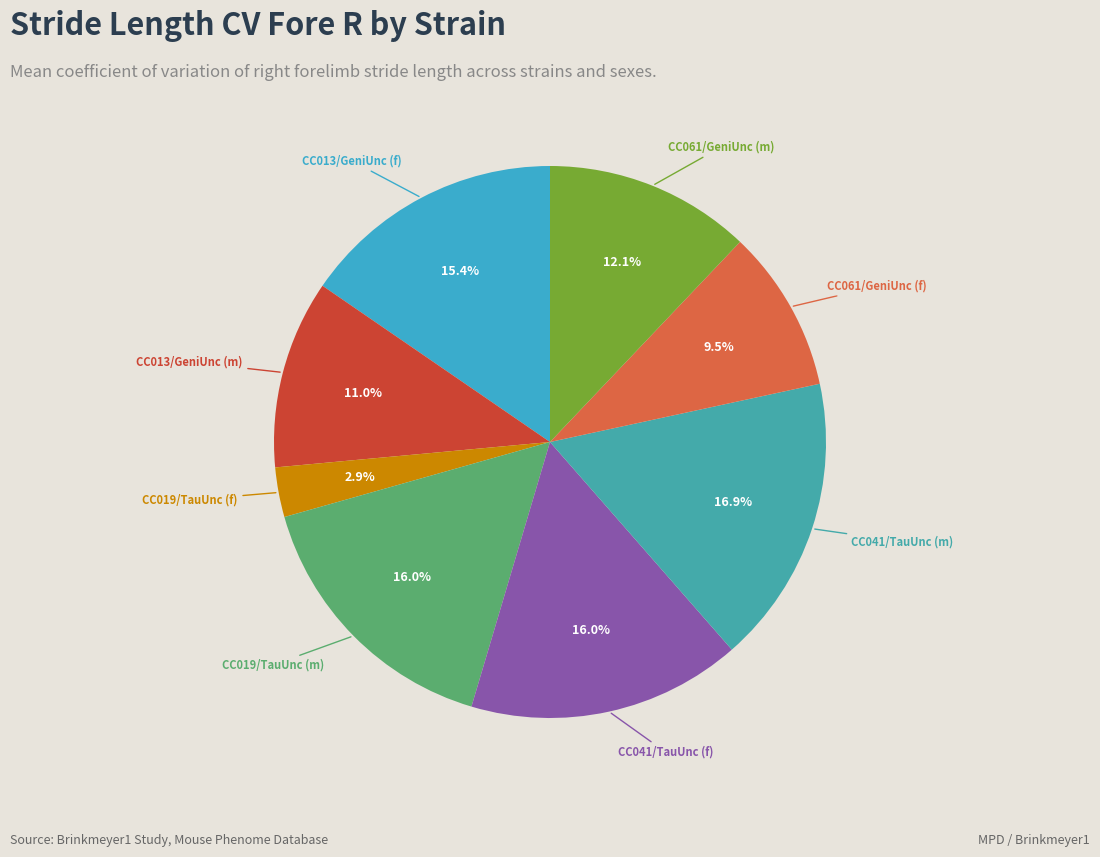

Which category has the biggest portion of the pie?

CC041/TauUnc (m)